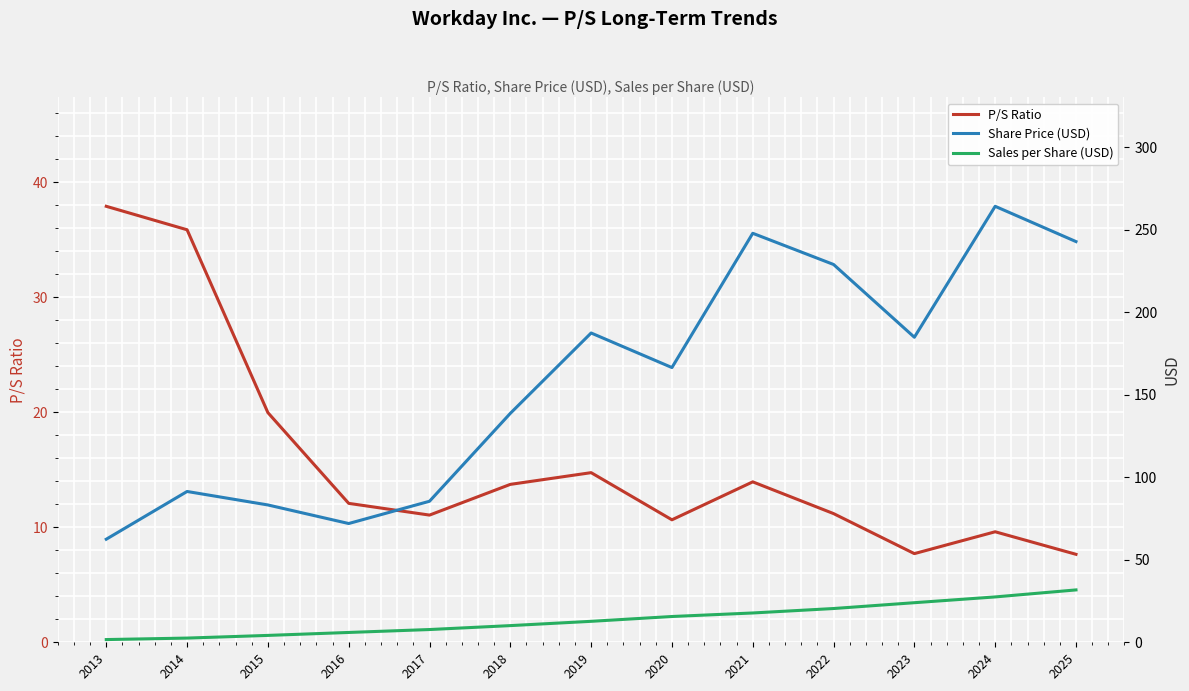

True or false: Sales per Share (USD) has more than 1 interior local peaks.

False